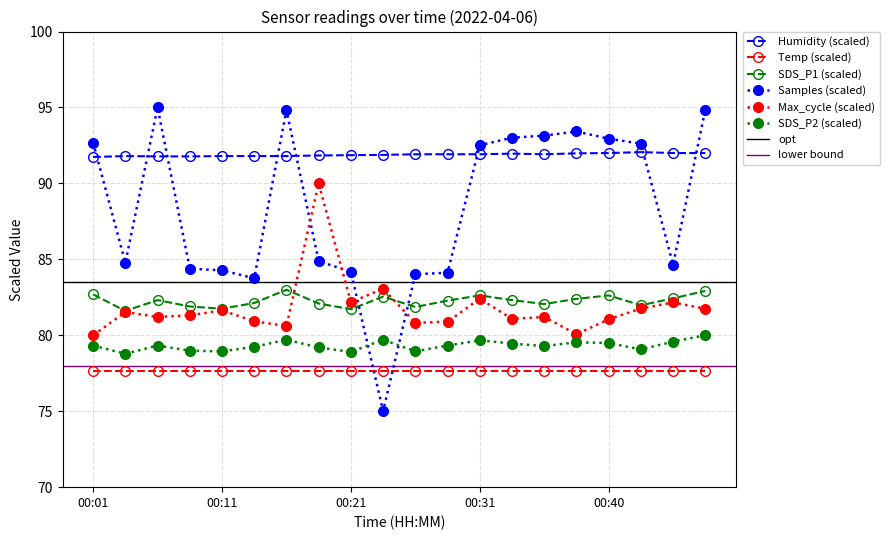

Is it true that Max_cycle (scaled) equals 122.3 at 00:11?

False